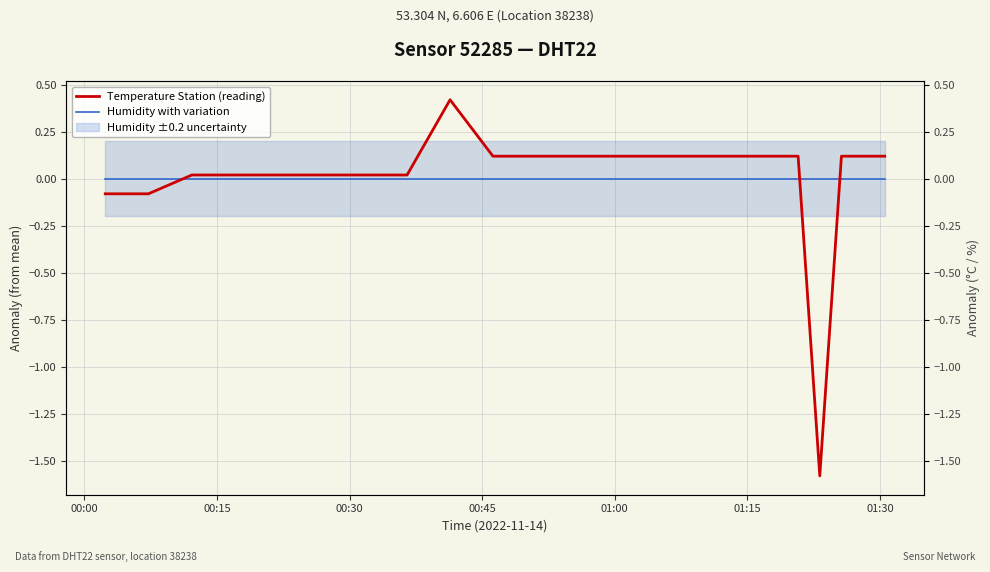

Which series has the largest range (max minus min)?

Temperature Station (reading)